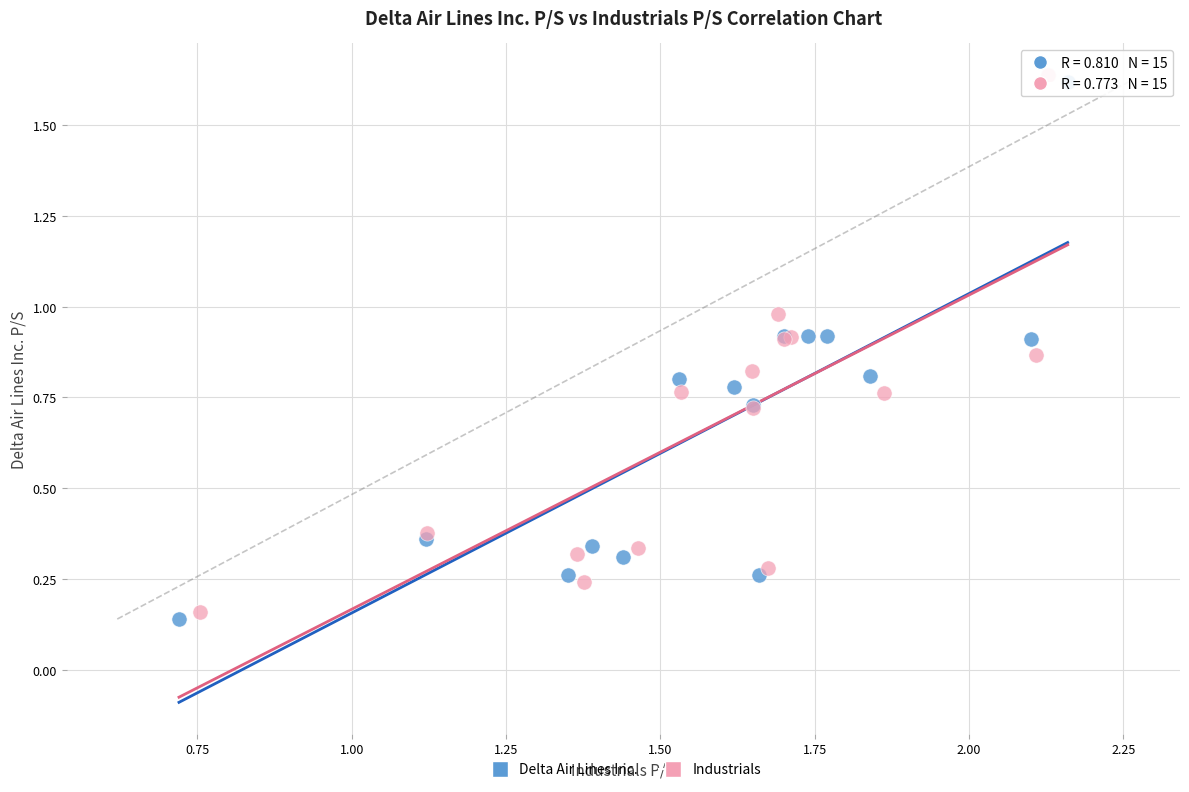

What are all the series names shown in the legend?

Delta Air Lines Inc., Industrials